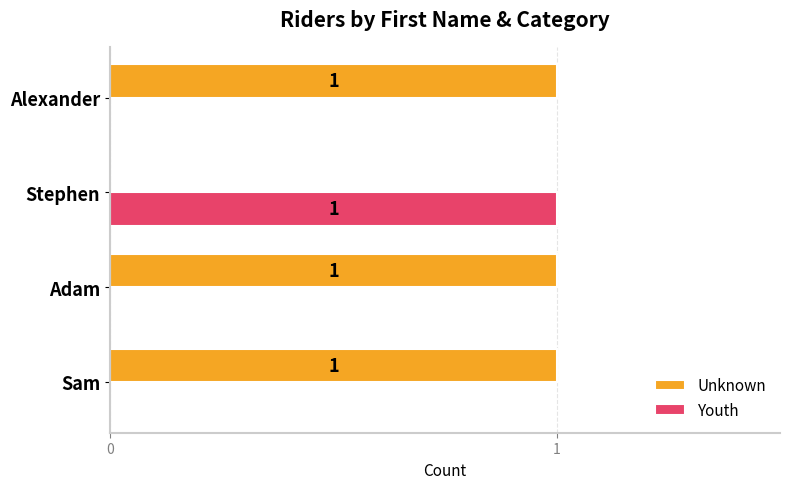

Which series has the largest total across all categories?

Unknown